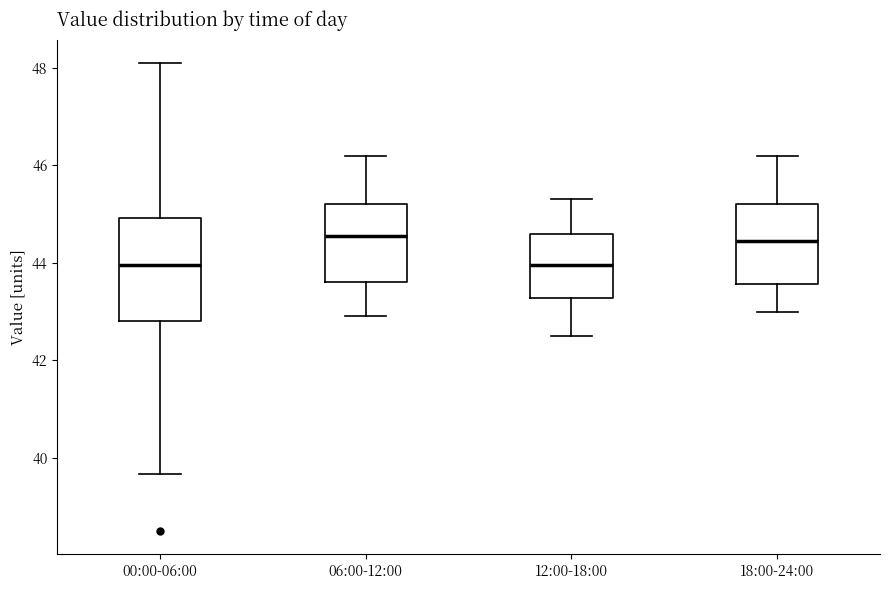

Which box is the tallest, from its lower edge to its upper edge?

00:00-06:00